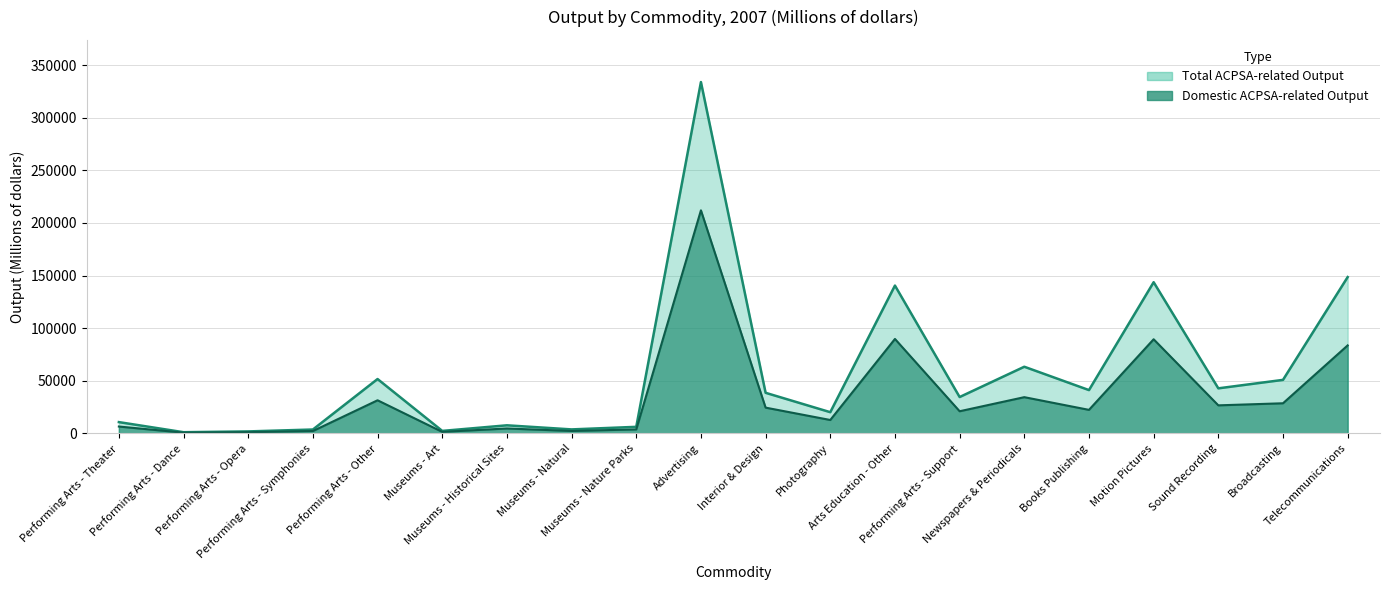

Reading right to left, list all the values displayed in this chart.

Domestic Output: 83635	28640	26669	89466	22378	34442	21058	89774	12753	24497	211992	3805	2318	4691	1449	31483	2252	1154	700	6542
Total ACPSA Output: 148565	50875	42832	143688	41166	63359	34568	140499	20166	38585	333910	6246	3805	7700	2378	51681	3697	1895	1150	10739